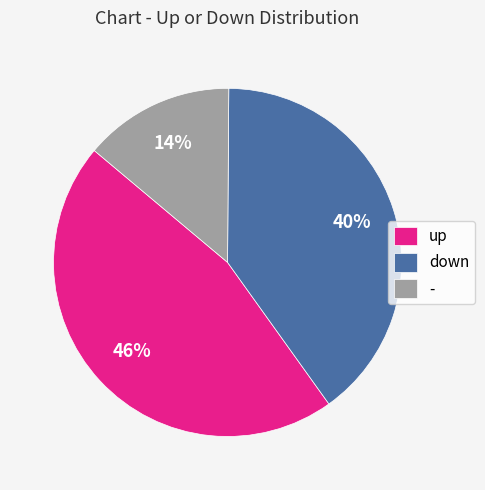

Is it true that up is 34% of the pie?

False